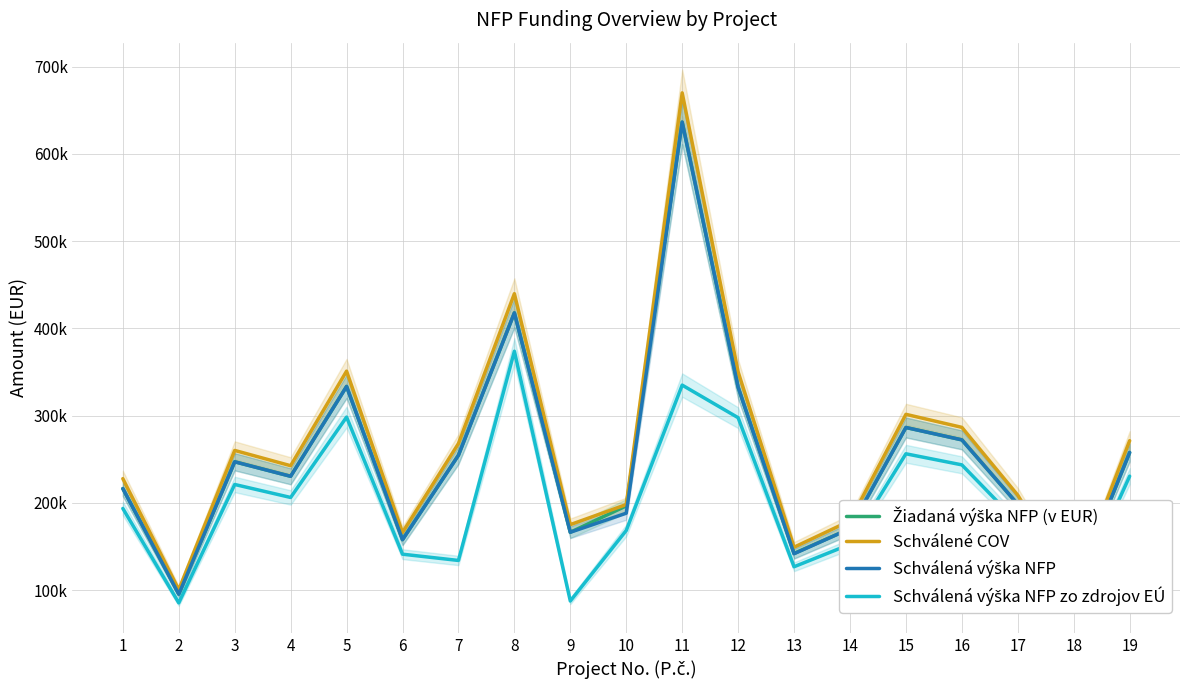

Rank the categories by Schválené COV value from lowest to highest.

2, 18, 13, 6, 9, 14, 10, 17, 1, 4, 3, 7, 19, 16, 15, 12, 5, 8, 11